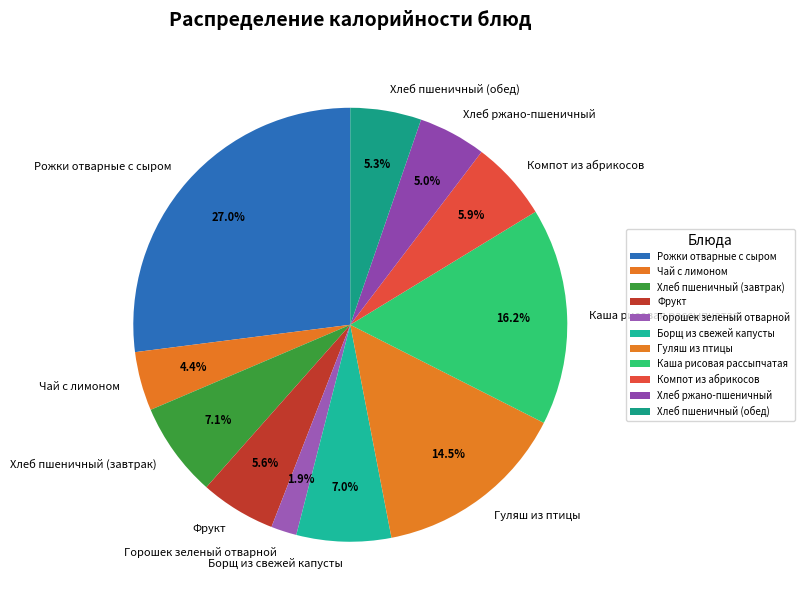

The Фрукт slice represents 1% of the pie. True or false?

False